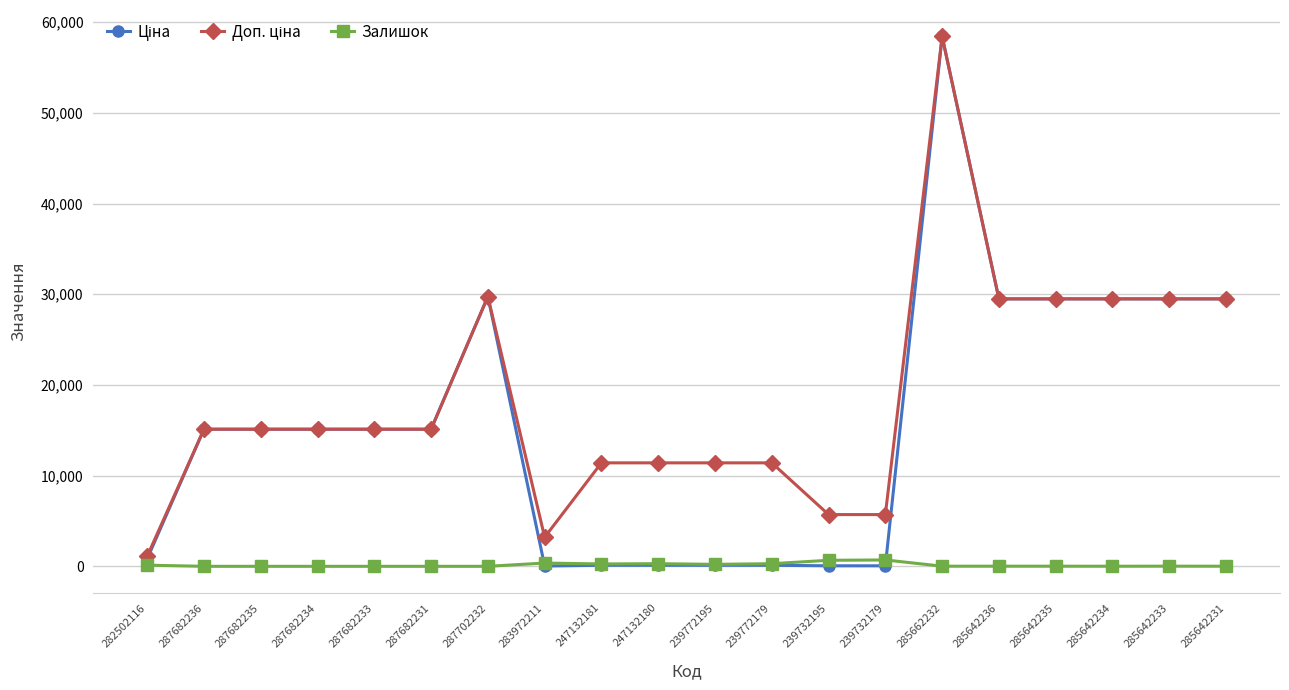

What is the spread (max minus min) of values at 287682231?

15120.0